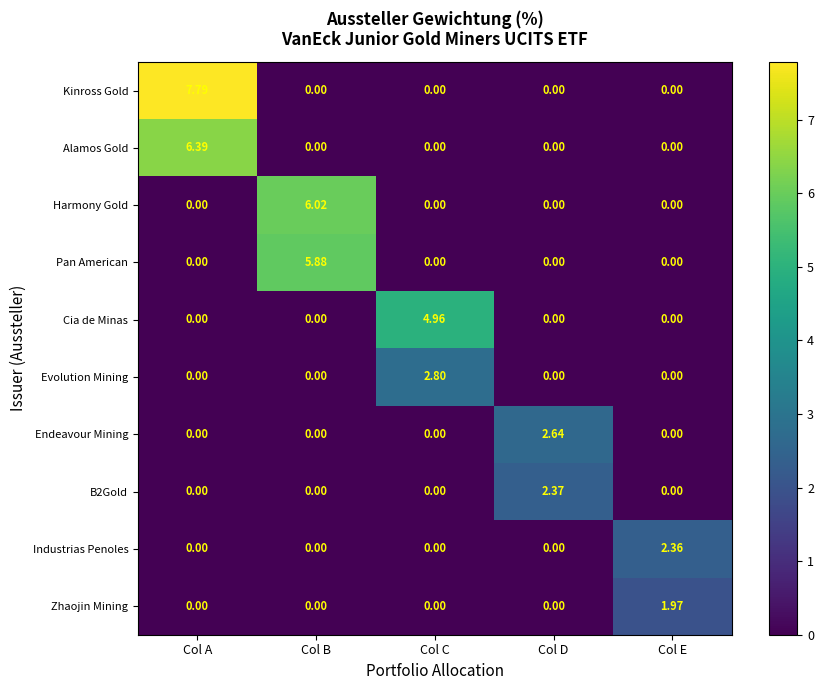

Which series has the largest total across all categories?

Kinross Gold